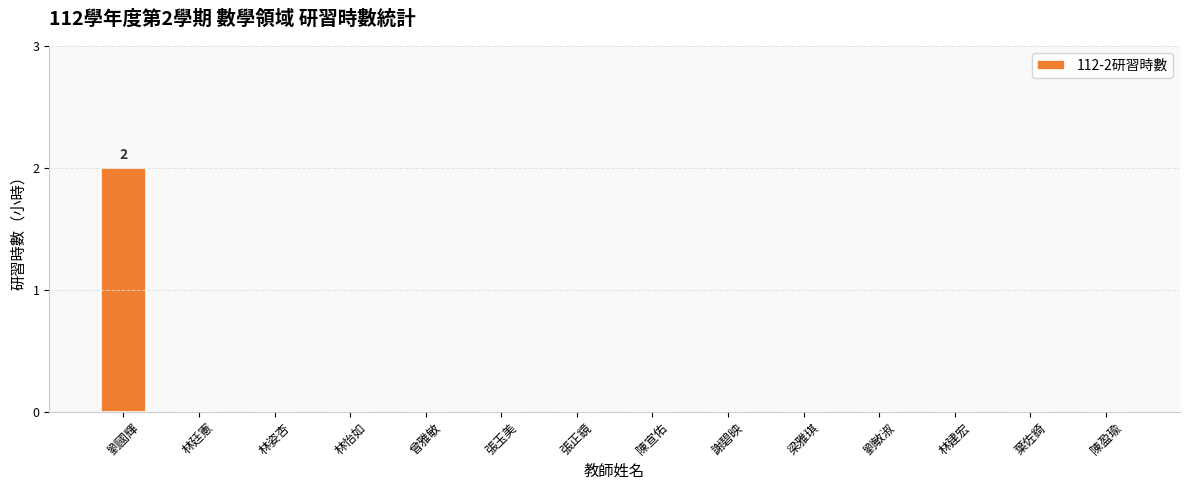

Is it true that the value at 謝碧映 is 1?

False